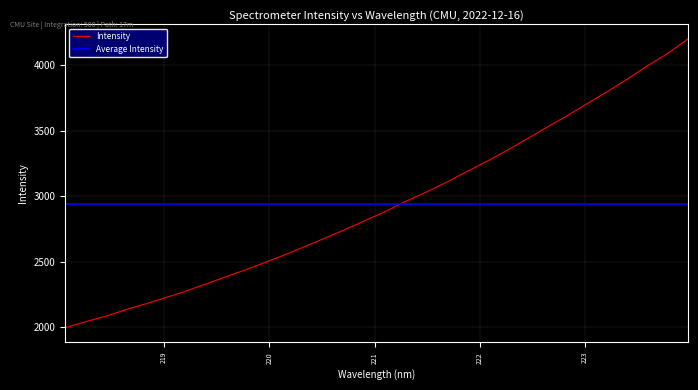

What is the label of the 30th point from the left?

223.5987